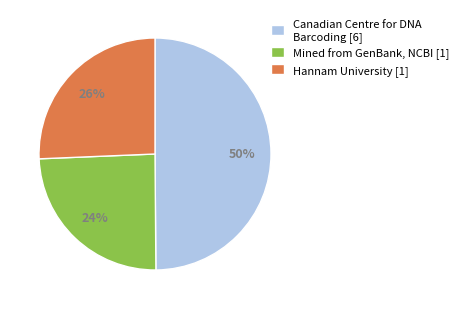

Does Mined from GenBank, NCBI [1] represent more than half of the total?

No